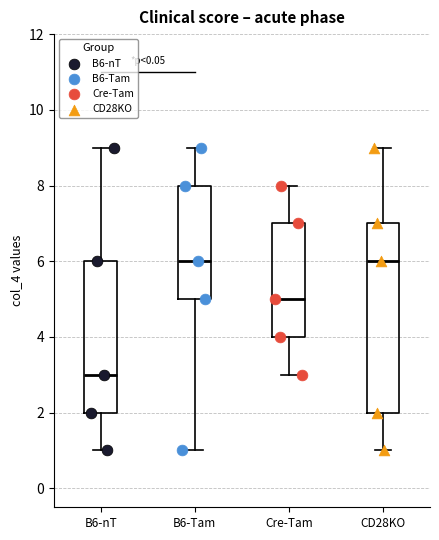

Where does the lower whisker of the box for B6-Tam end on the y-axis? The values are not printed on the chart, so give them approximately, as read against the axis.

1